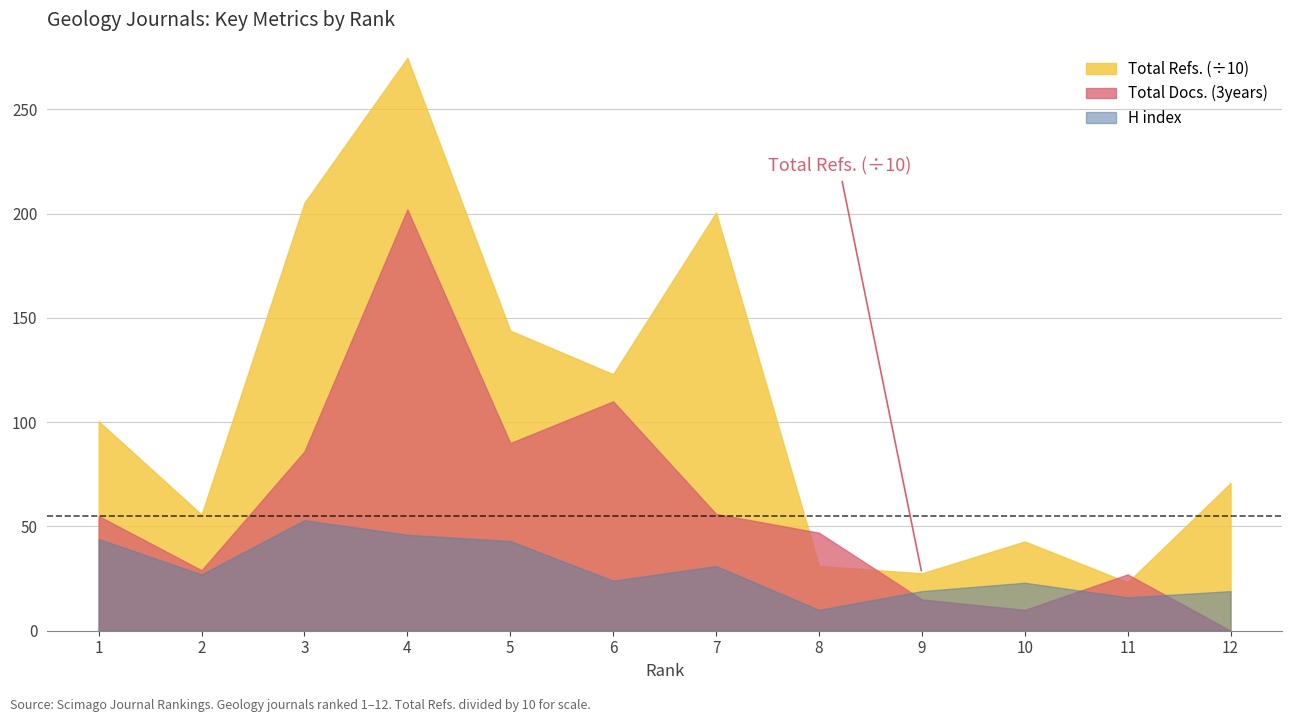

Reading right to left, extract all data points from this chart.

Total Docs. (3years): 12=0	11=27	10=10	9=15	8=47	7=56	6=110	5=90	4=202	3=86	2=29	1=55
Total Refs.: 12=708	11=232	10=428	9=275	8=311	7=2005	6=1230	5=1439	4=2747	3=2052	2=557	1=1004
H index: 12=19	11=16	10=23	9=19	8=10	7=31	6=24	5=43	4=46	3=53	2=27	1=44